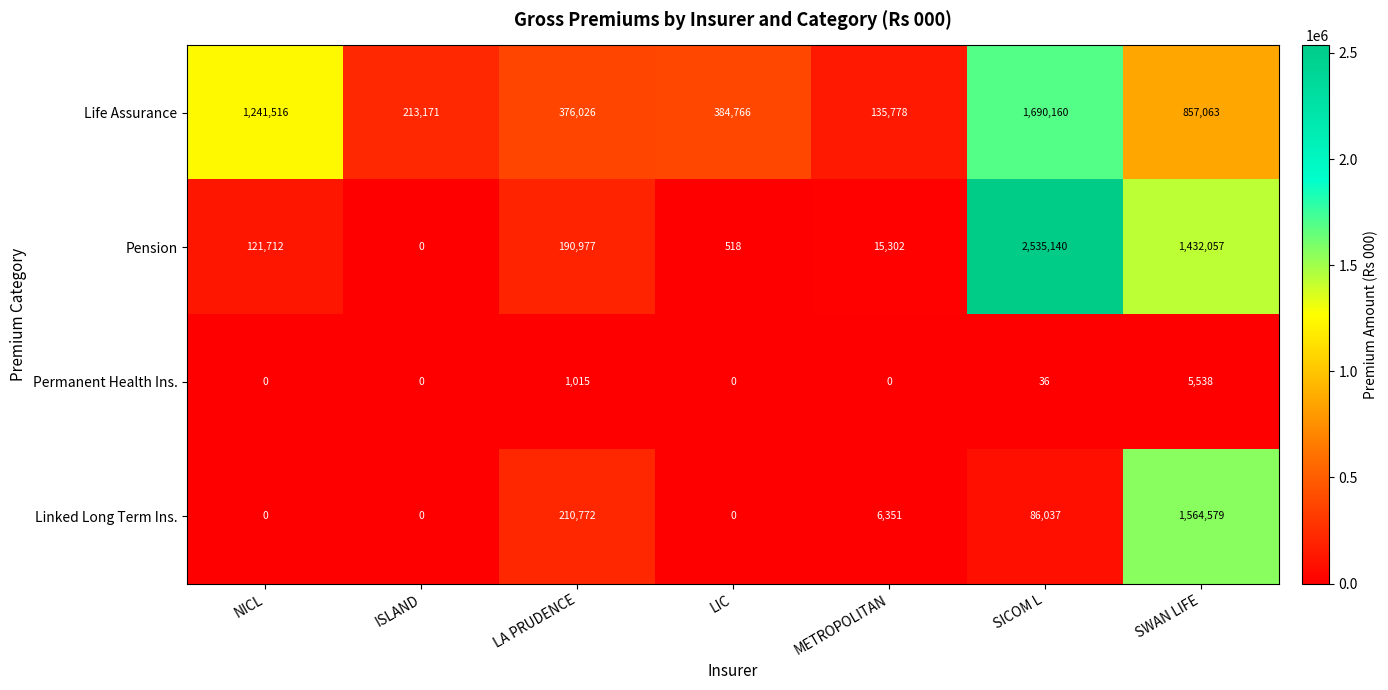

Rank the series at LA PRUDENCE from lowest to highest value.

Permanent Health Ins., Pension, Linked Long Term Ins., Life Assurance